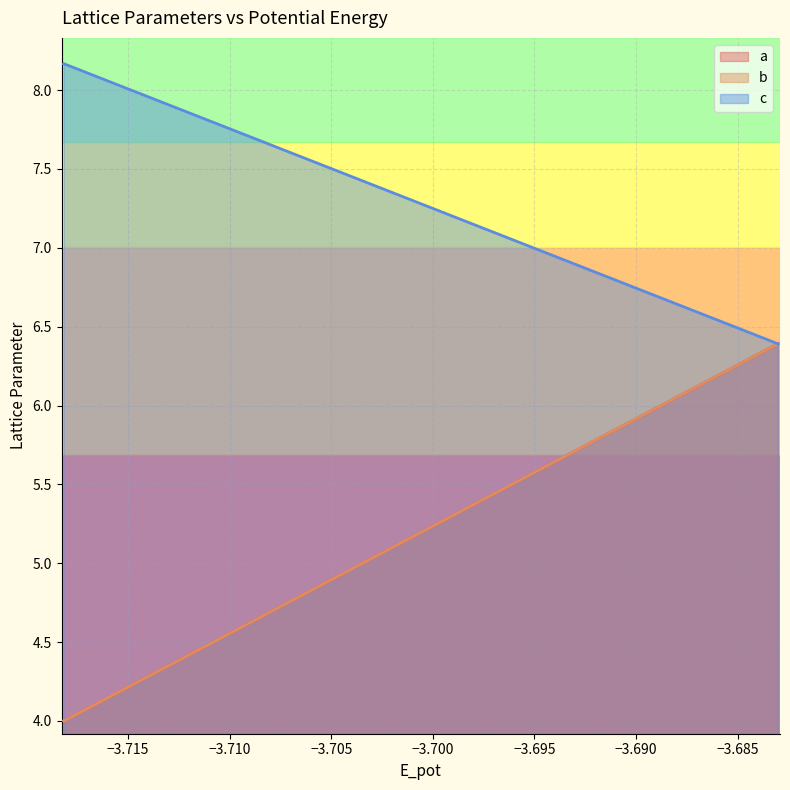

True or false: a and b cross at least once.

False